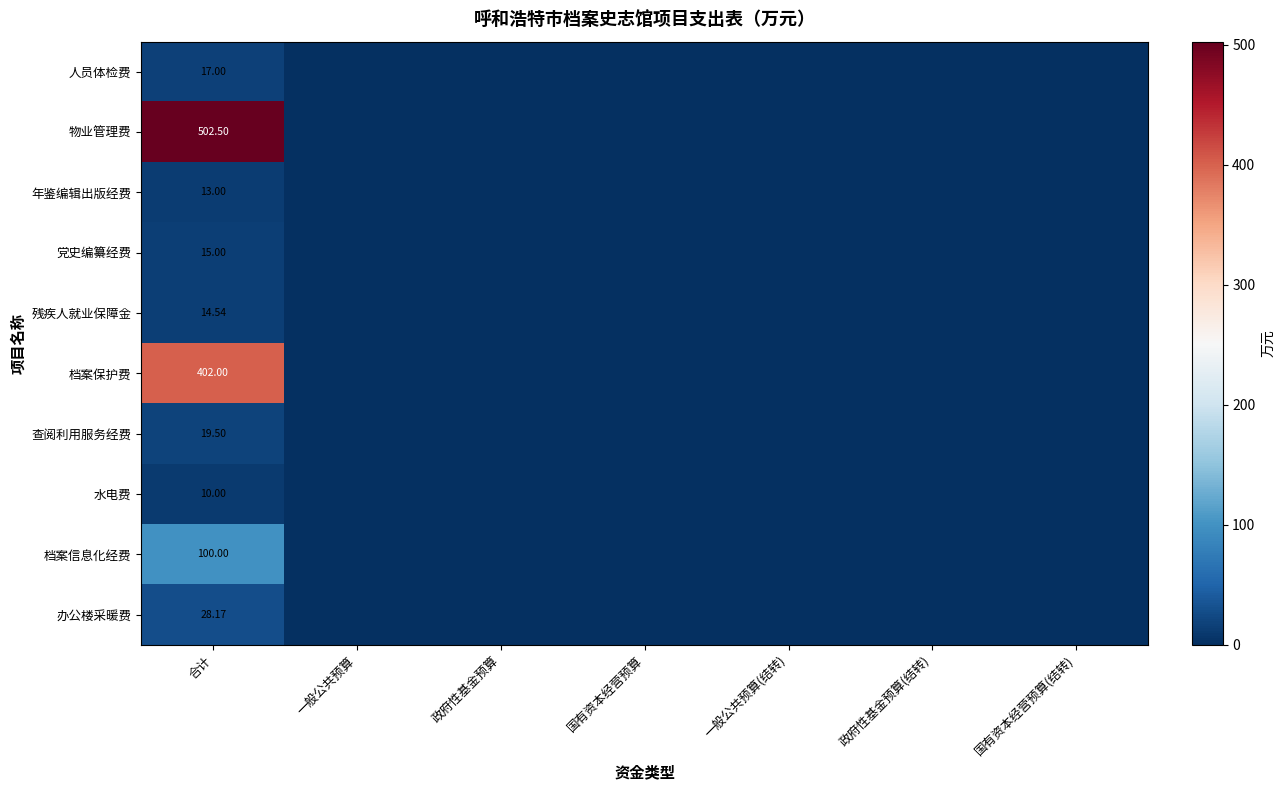

Rank the series at 政府性基金预算(结转) from lowest to highest value.

人员体检费, 物业管理费, 年鉴编辑出版经费, 党史编纂经费, 残疾人就业保障金, 档案保护费, 查阅利用服务经费, 水电费, 档案信息化经费, 办公楼采暖费